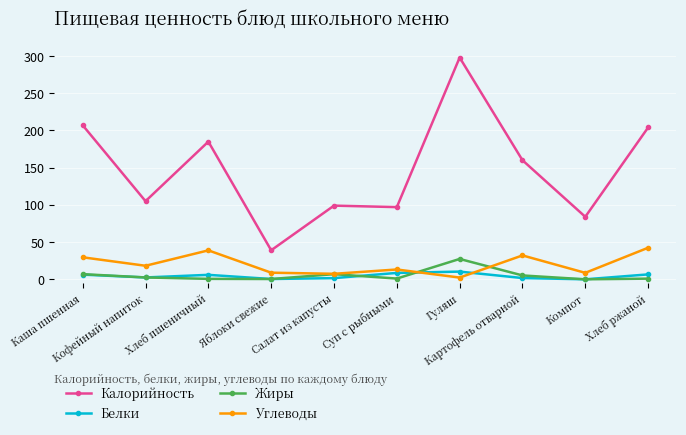

True or false: Калорийность and Белки intersect in this chart.

False